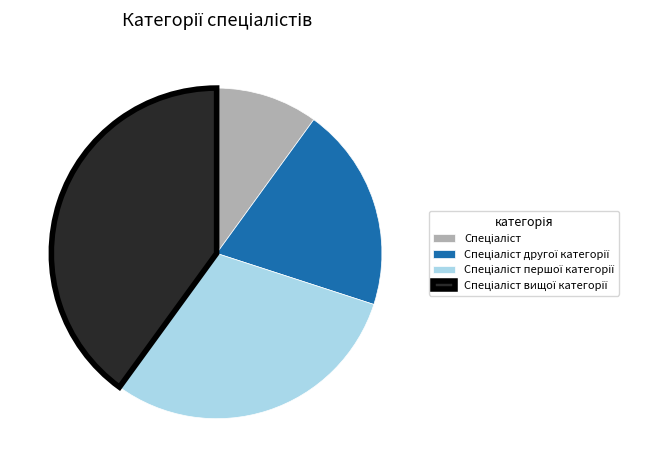

Does any single category account for the majority?

No